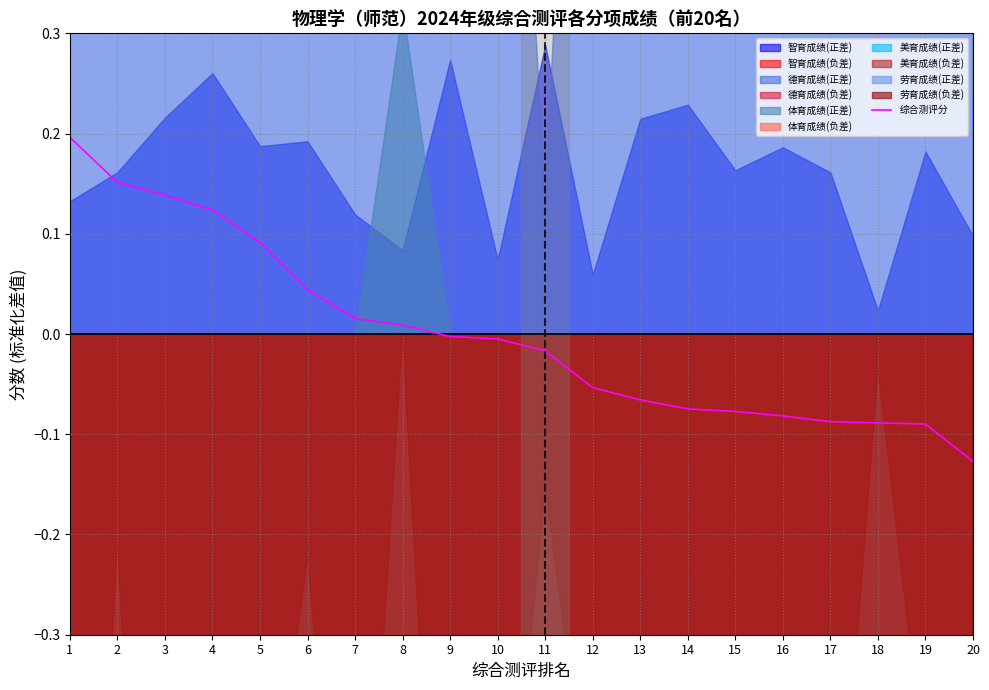

The chart shows a value of 0.1 at 3. True or false?

True